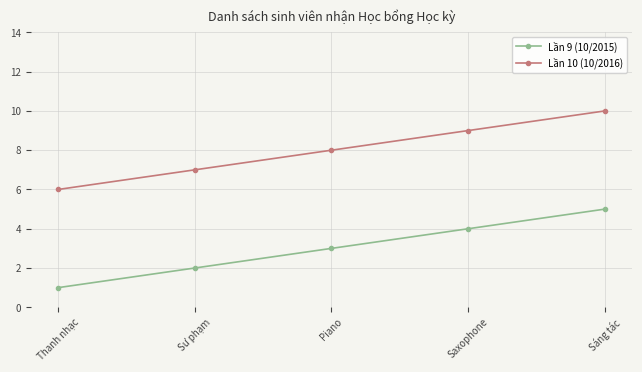

At which category does the chart reach its peak across all series?

Sáng tác